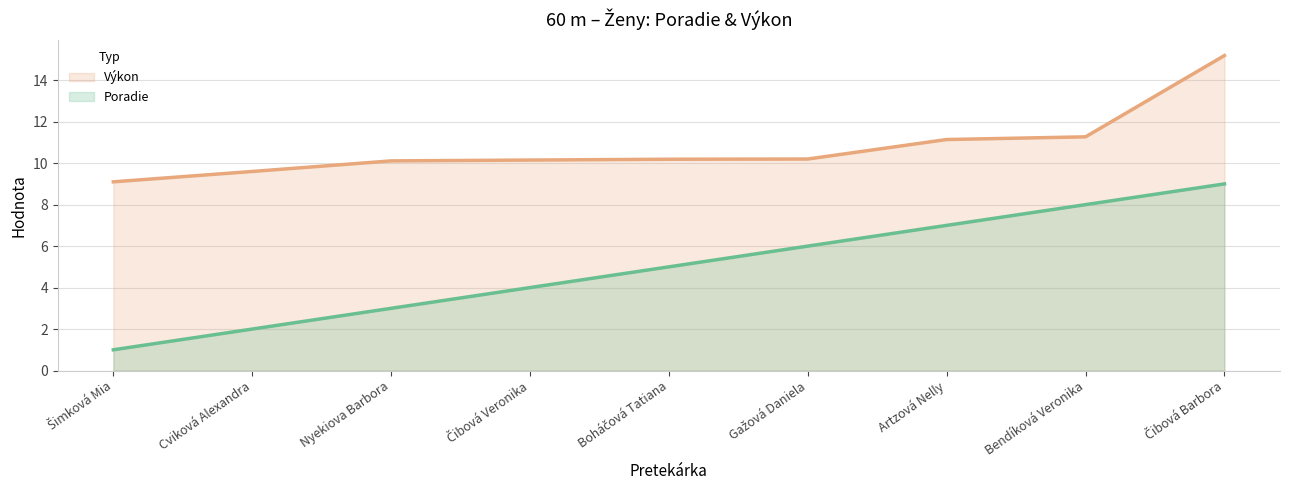

Which label corresponds to the smallest value in the chart?

Šimková Mia